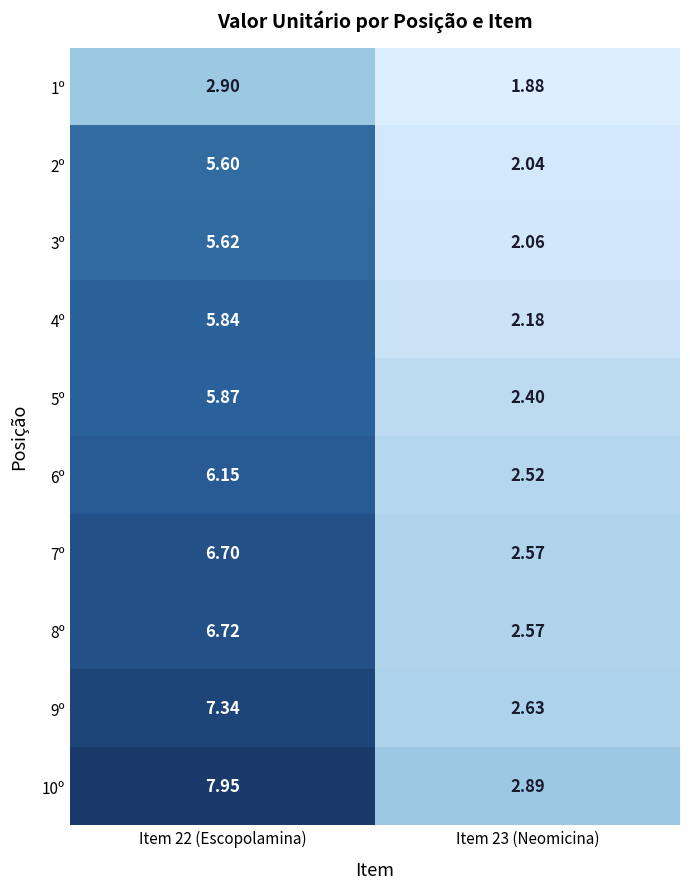

Is the value of 8º at Item 23 (Neomicina) greater than the value of 3º at Item 23 (Neomicina)?

Yes